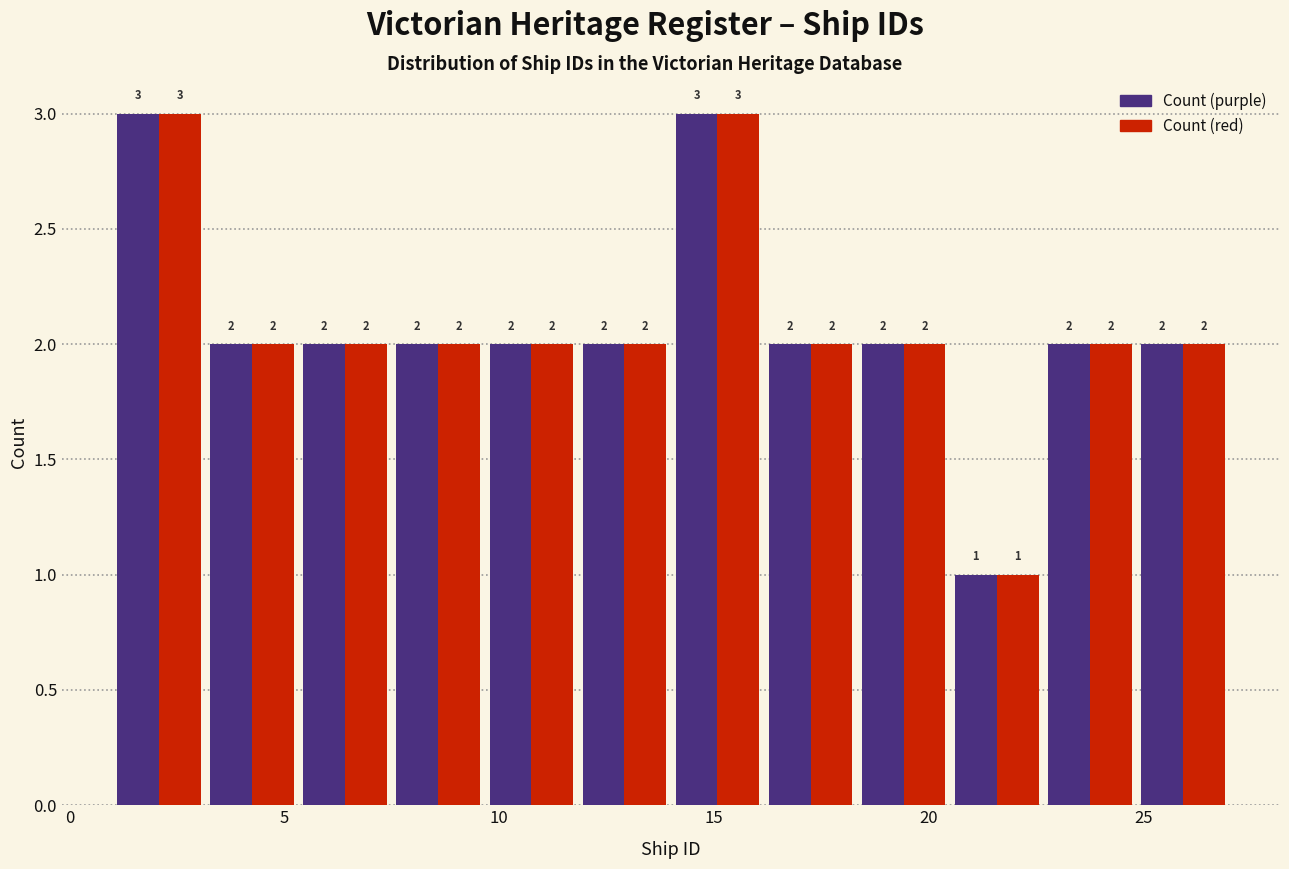

Reading left to right, list every range on the x-axis with the height of the bar of each series over it. The bar edges are not printed on the chart, so give them approximately, as read against the axis.

1.0 to 3.0: Count (purple)=3	Count (red)=3
3.0 to 5.5: Count (purple)=2	Count (red)=2
5.5 to 7.5: Count (purple)=2	Count (red)=2
7.5 to 9.5: Count (purple)=2	Count (red)=2
9.5 to 12.0: Count (purple)=2	Count (red)=2
12.0 to 14.0: Count (purple)=2	Count (red)=2
14.0 to 16.0: Count (purple)=3	Count (red)=3
16.0 to 18.5: Count (purple)=2	Count (red)=2
18.5 to 20.5: Count (purple)=2	Count (red)=2
20.5 to 22.5: Count (purple)=1	Count (red)=1
22.5 to 25.0: Count (purple)=2	Count (red)=2
25.0 to 27.0: Count (purple)=2	Count (red)=2